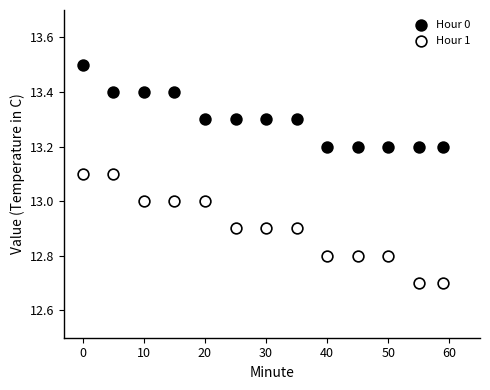

Across all data points, what is the range of Y values (max minus min)?

0.8